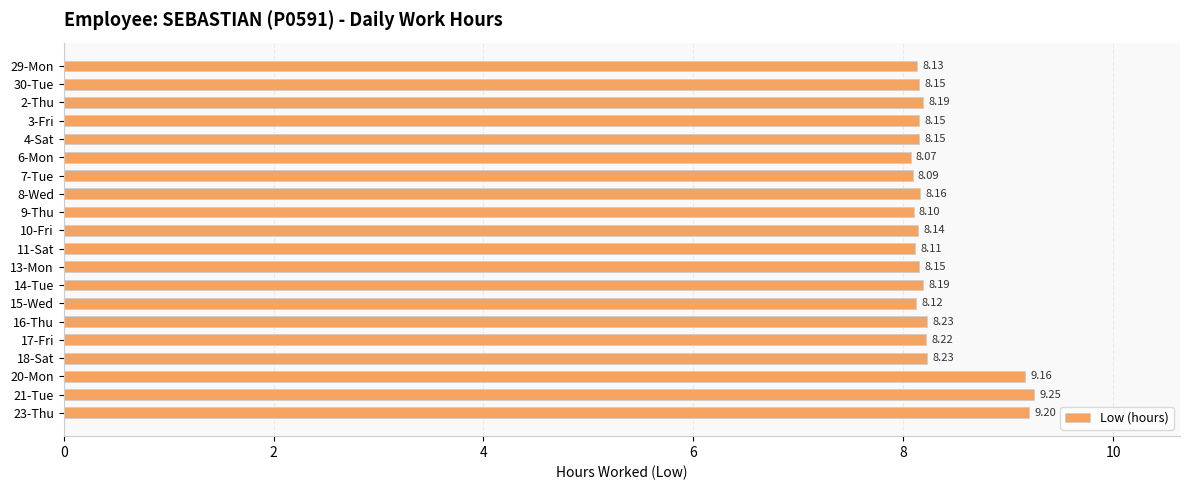

What is the difference between the second highest and second lowest values?

1.1